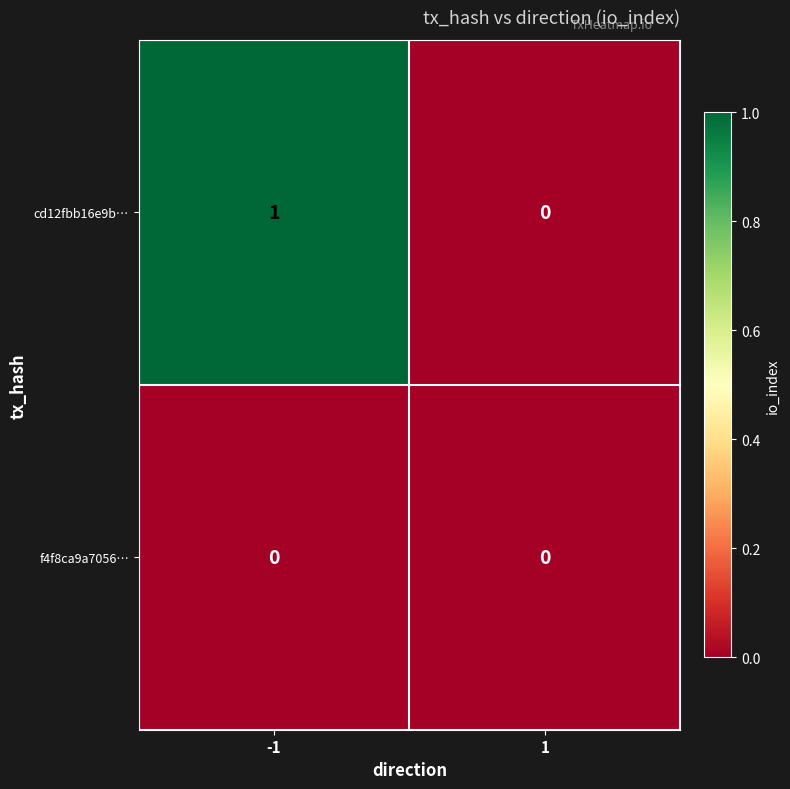

Rank the series by their maximum value, from highest to lowest.

cd12fbb16e9b…, f4f8ca9a7056…